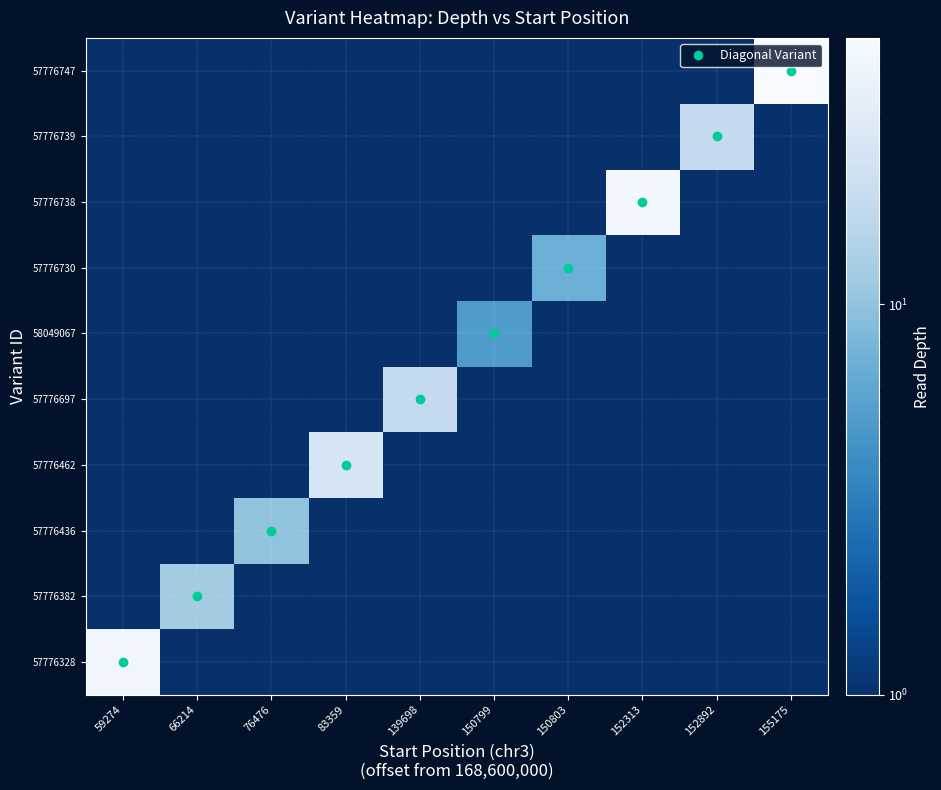

Which has a higher value, 152892 or 150799?

152892